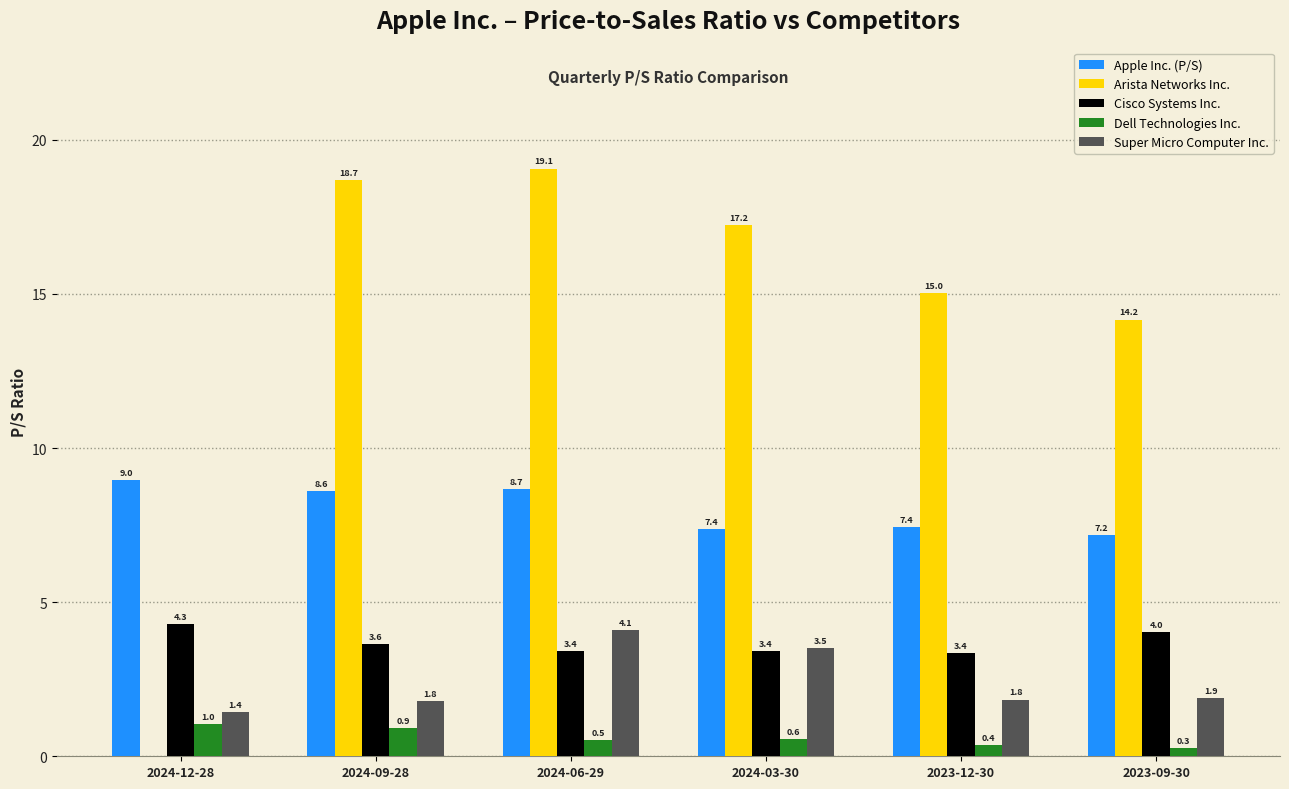

At which label does Dell Technologies Inc. reach its peak?

2024-12-28